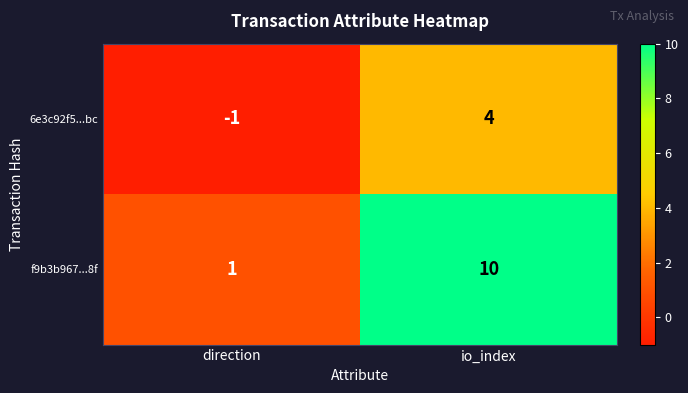

At which category does the chart reach its peak across all series?

io_index